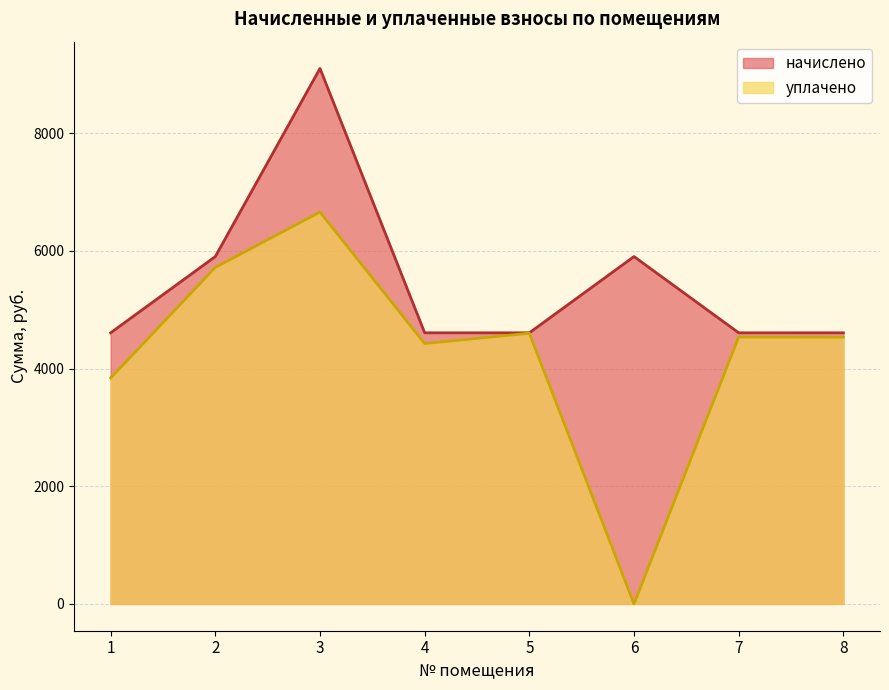

What is the sum of the начислено values at 6 and 3?

15004.8